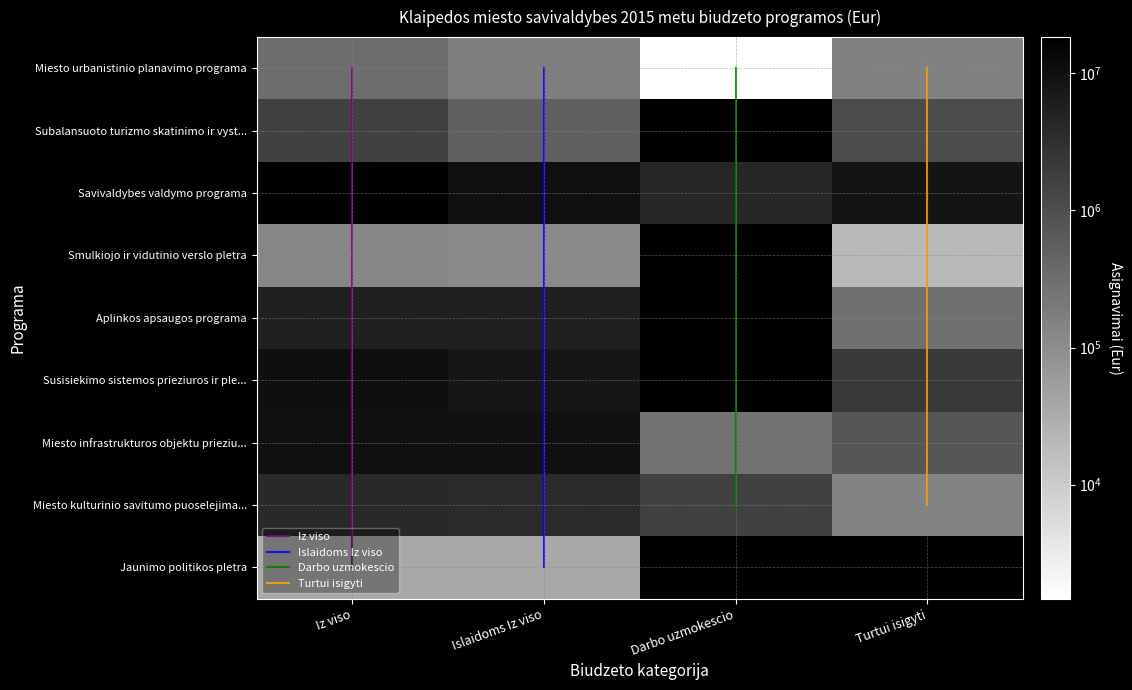

Reading left to right, what are all the values shown in this chart?

Miesto urbanistinio planavimo programa: 0=329327	1=176495	2=1477	3=152832
Subalansuoto turizmo skatinimo ir vystymo programa: 0=1603596	1=524357	2=0	3=1079239
Savivaldybes valdymo programa: 0=18319299	1=9666207	2=4276954	3=8653092
Smulkiojo ir vidutinio verslo pletra: 0=130298	1=110287	2=0	3=20011
Aplinkos apsaugos programa: 0=5576440	1=5283750	2=0	3=292690
Susisiekimo sistemos prieziuros ir pletra: 0=10226160	1=8085960	2=0	3=2140200
Miesto infrastrukturos objektu prieziura: 0=10072936	1=9305665	2=259442	3=767271
Miesto kulturinio savitumo puoselejimas: 0=3819462	1=3673552	2=1654352	3=145910
Jaunimo politikos pletra: 0=37650	1=37650	2=0	3=0